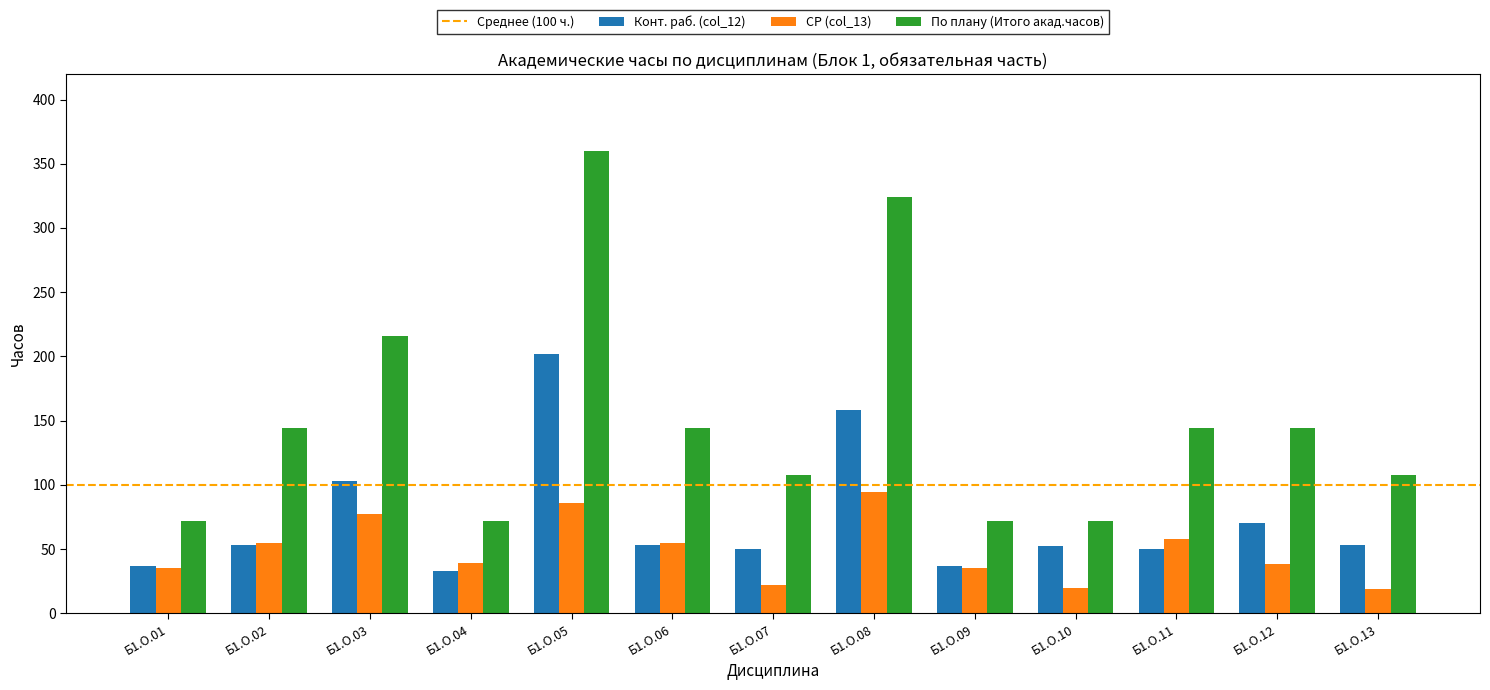

How many bars are there in each group?

3